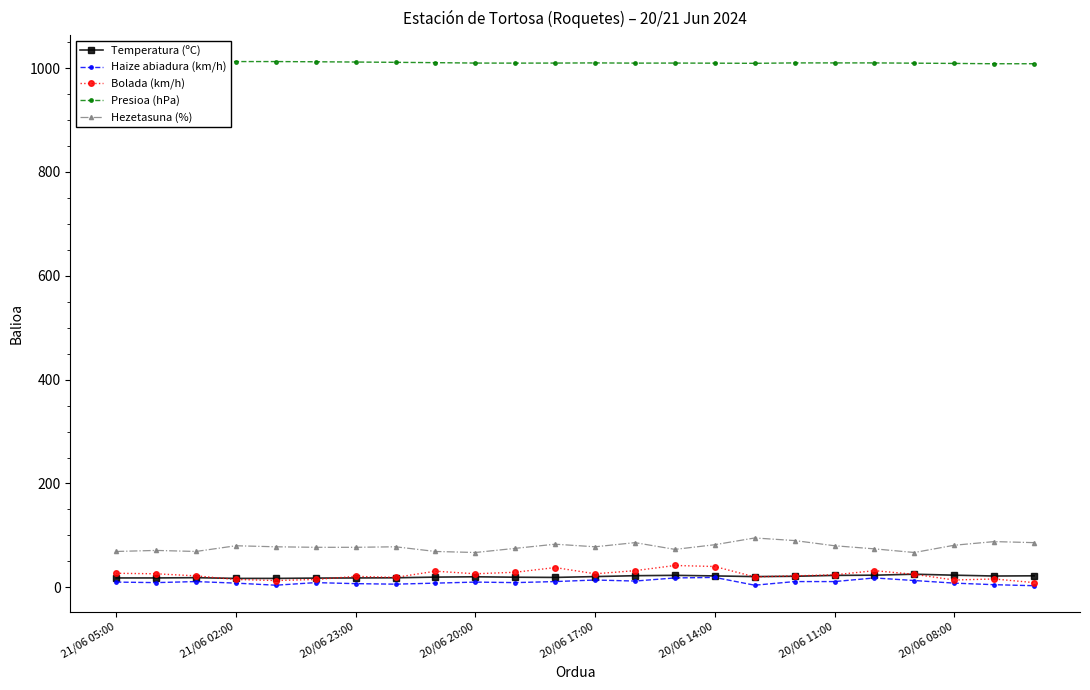

True or false: Hezetasuna (%) has more than 0 interior local peaks.

True